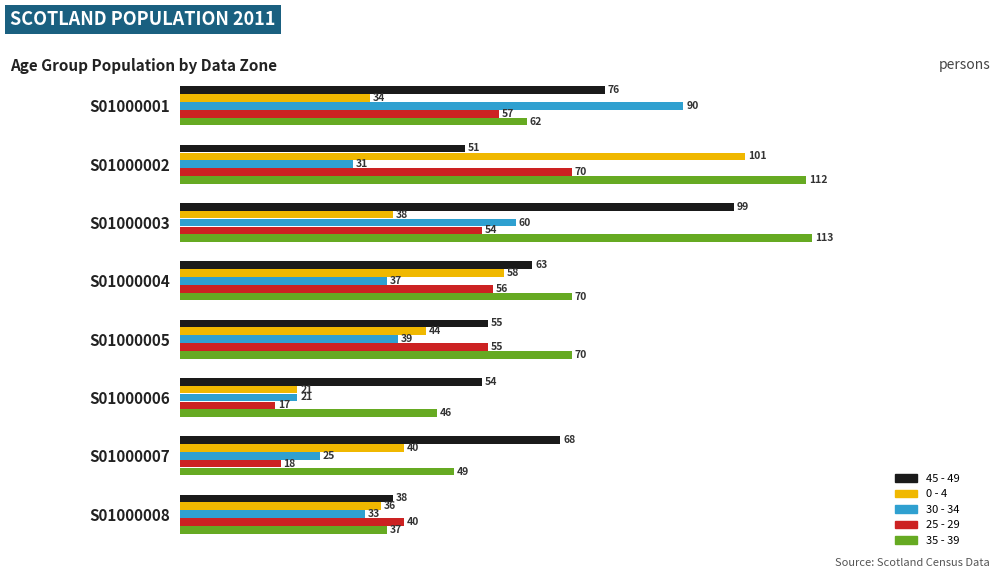

At which category is the sum across all series the highest?

S01000002